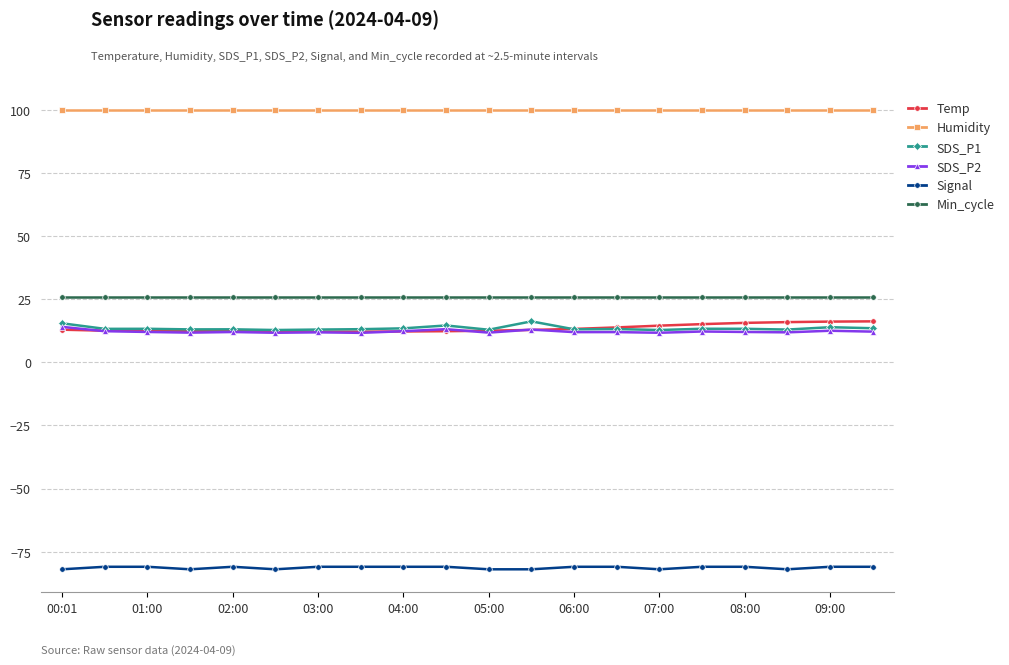

What is the minimum value shown in the chart?

-82.0